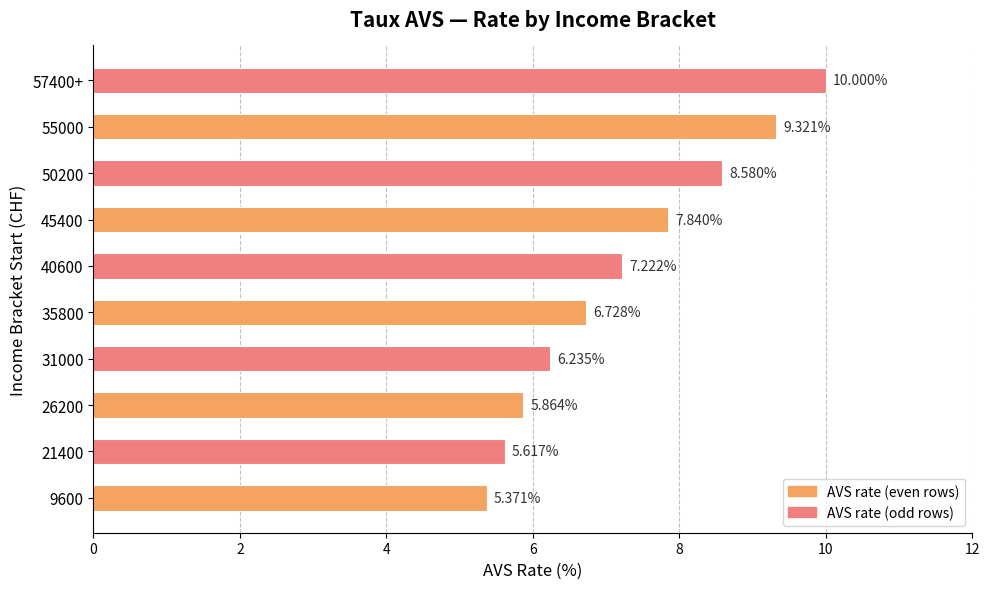

What is the ratio of the value at 57400+ to the value at 35800?

1.5